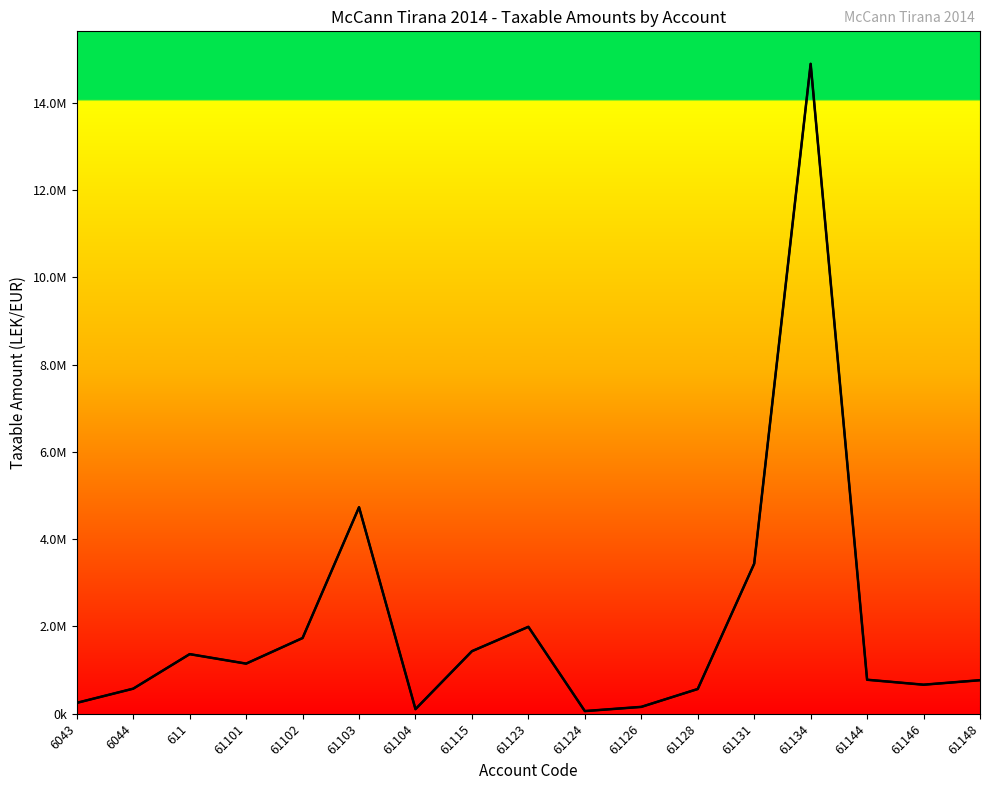

What is the label of the 8th point from the left?

61115